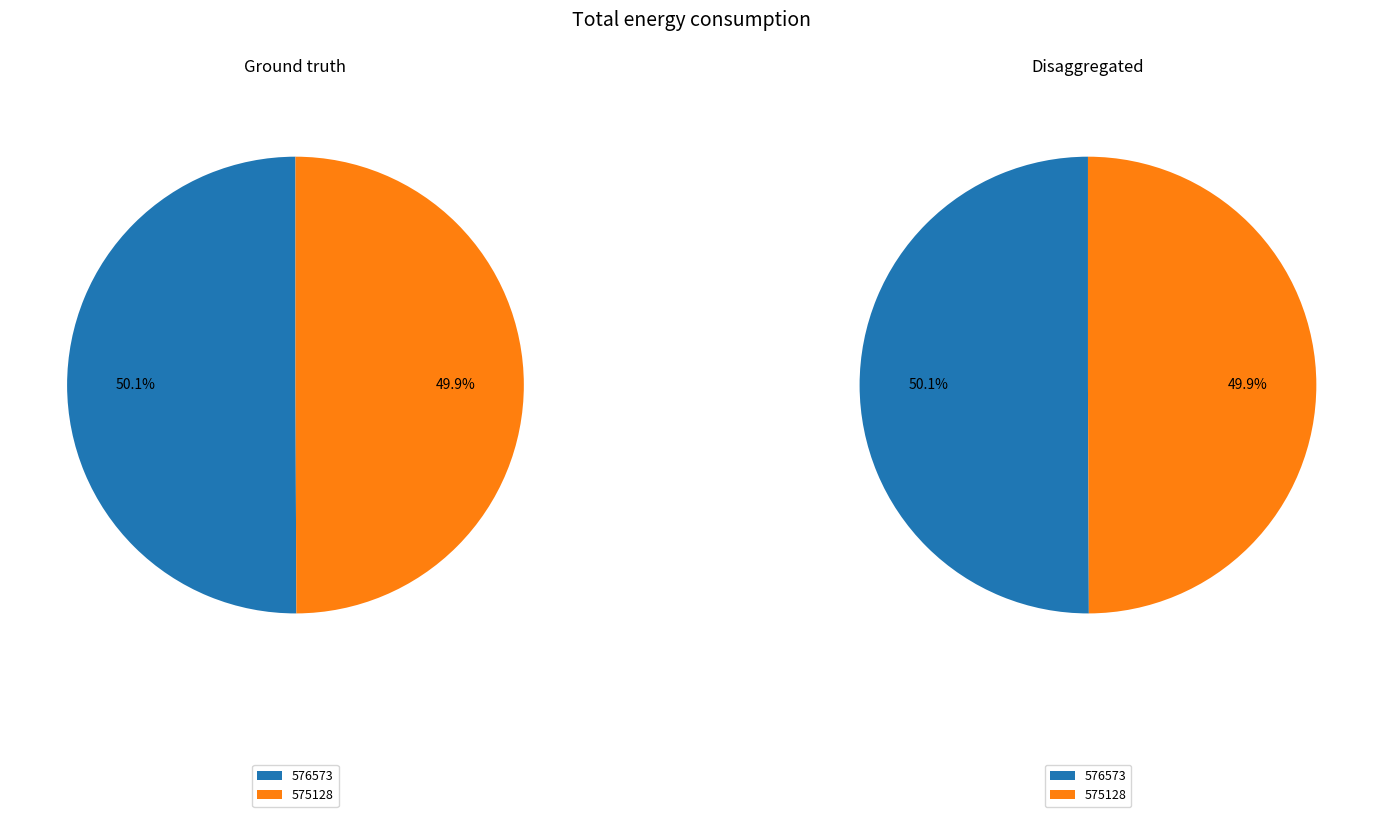

To the nearest percent, what is the average slice percentage?

50%